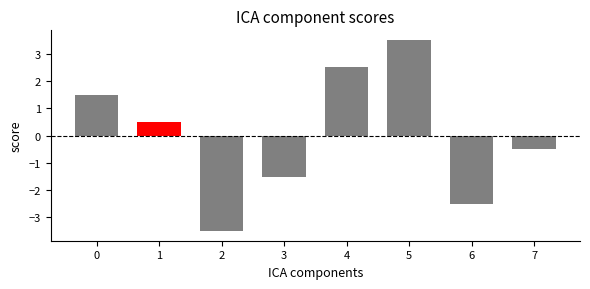

Does the chart contain any negative values?

Yes